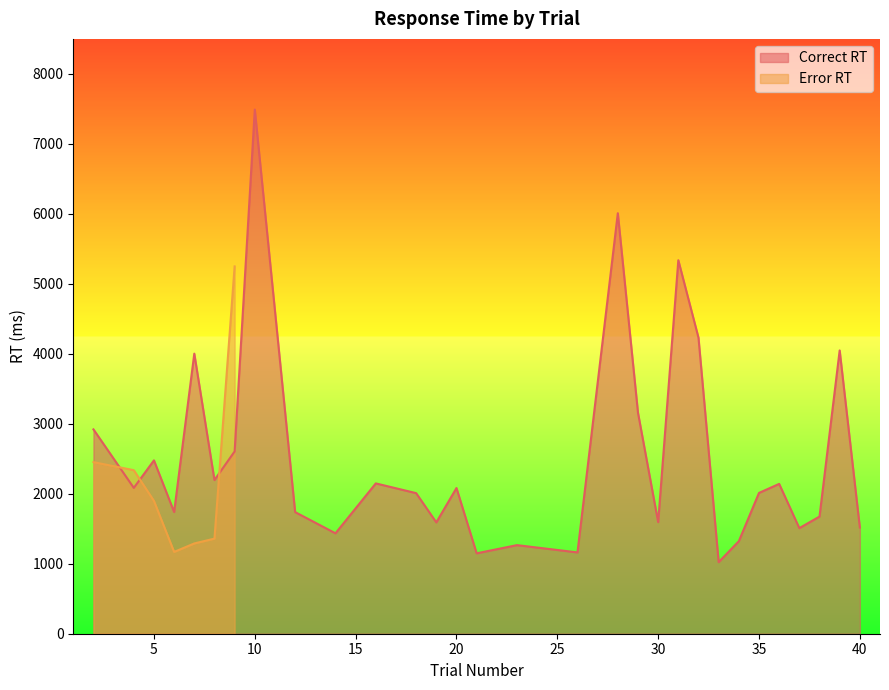

Where is the first local minimum?

4